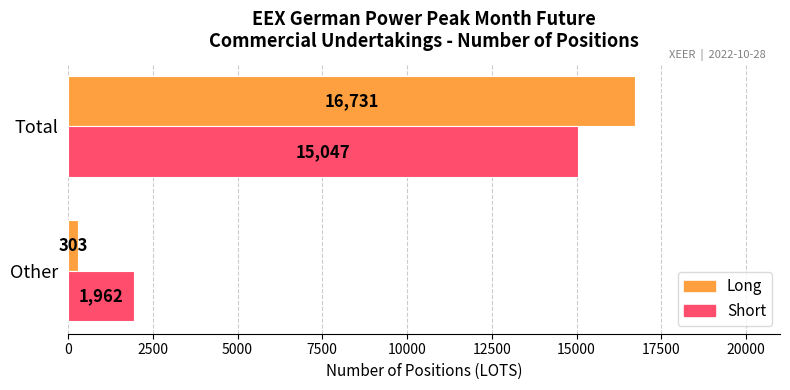

At which category is the sum across all series the highest?

Total